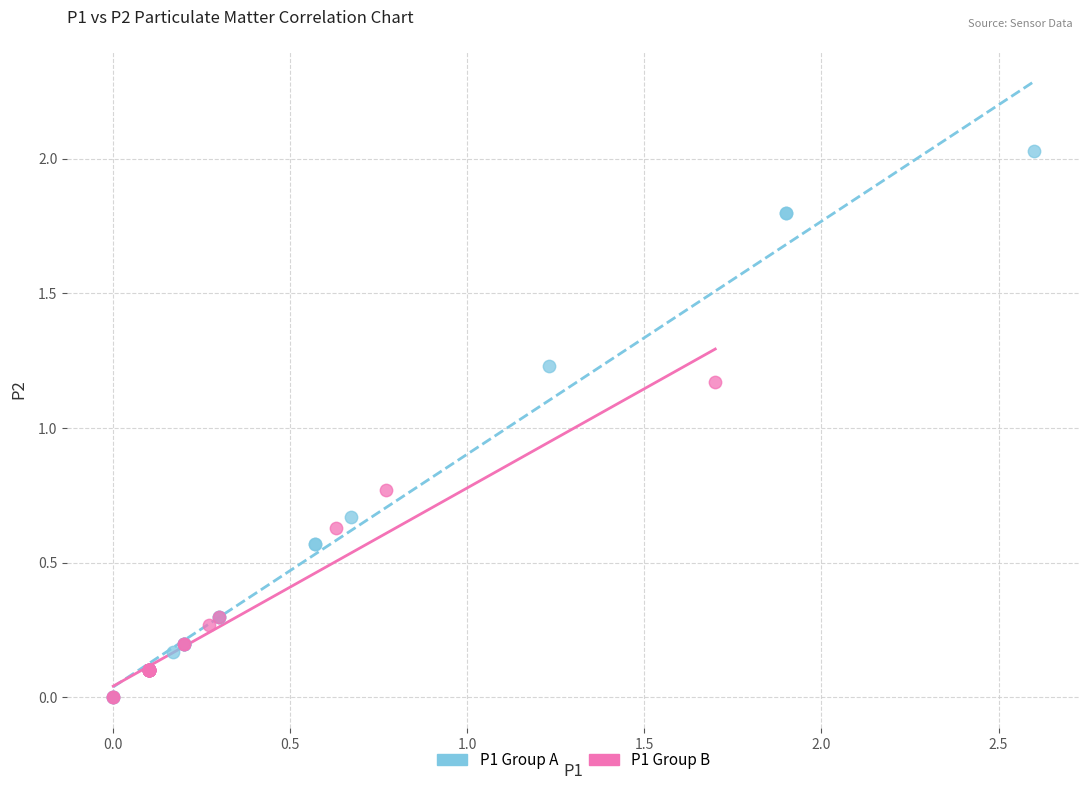

Which series reaches the maximum Y coordinate?

P1 Group A